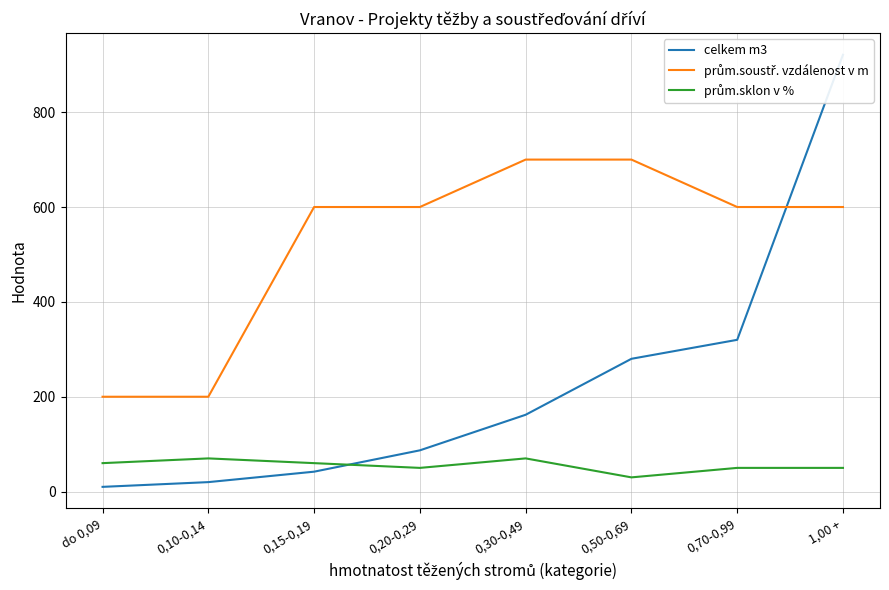

The prům.soustř. vzdálenost v m series shows 1100 at 0,50-0,69. True or false?

False